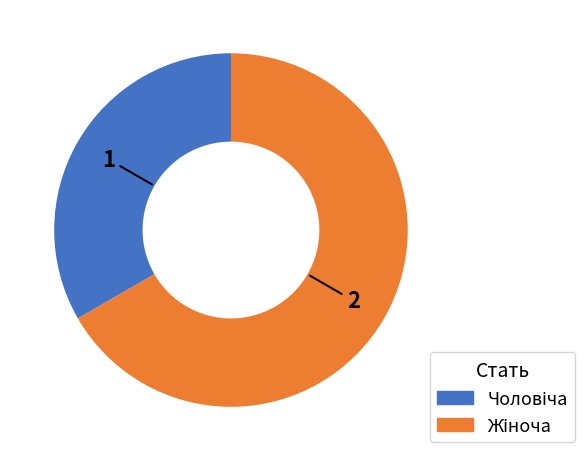

Is there any slice that represents more than half of the pie?

Yes